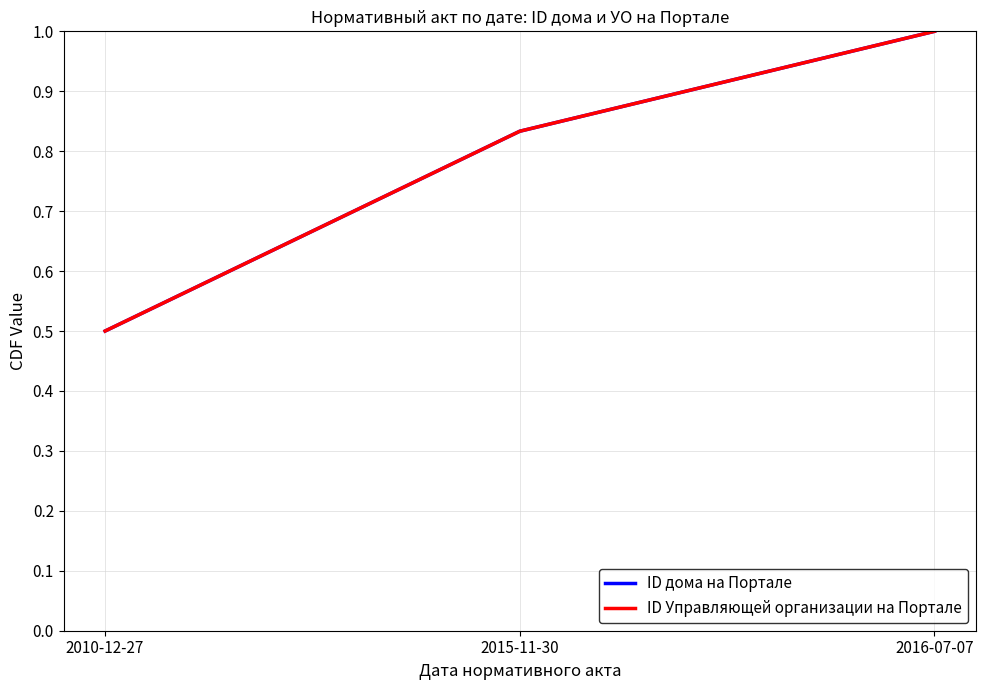

What is the value of the ID Управляющей организации на Портале point at the 1st from the left?

0.5